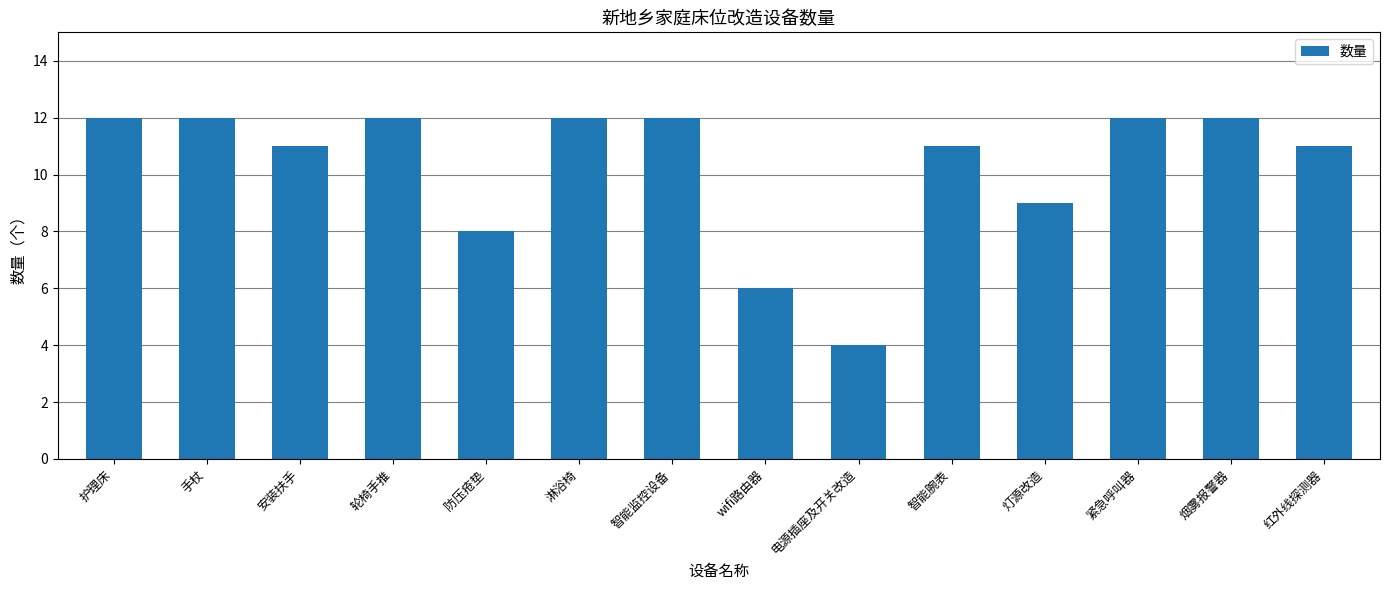

What is the value of the 3rd bar from the left?

11